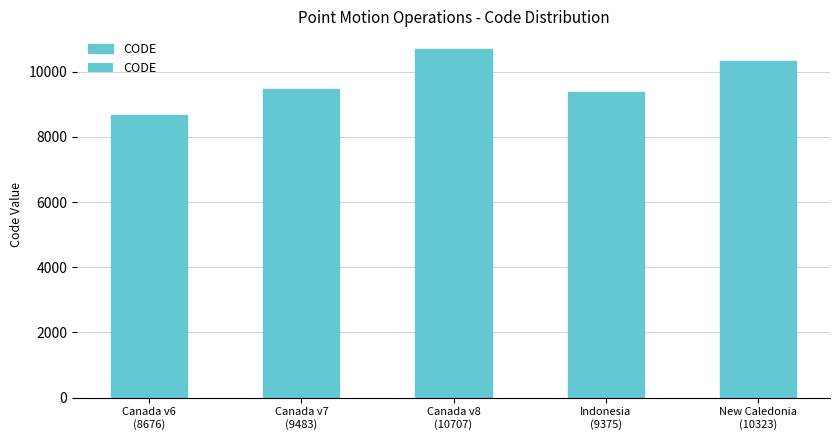

What position from the left is Canada v8
(10707)?

3